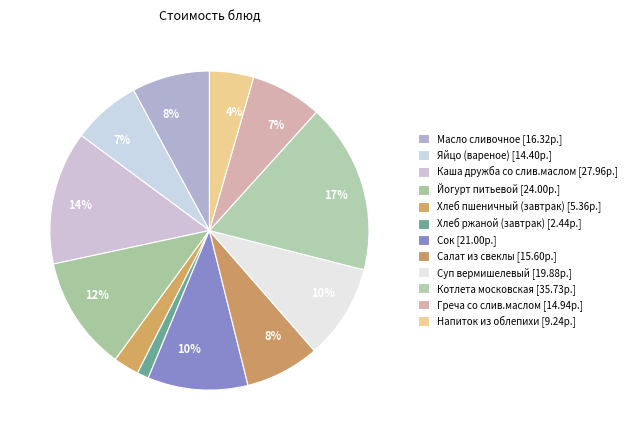

How many slices are in this pie chart?

12